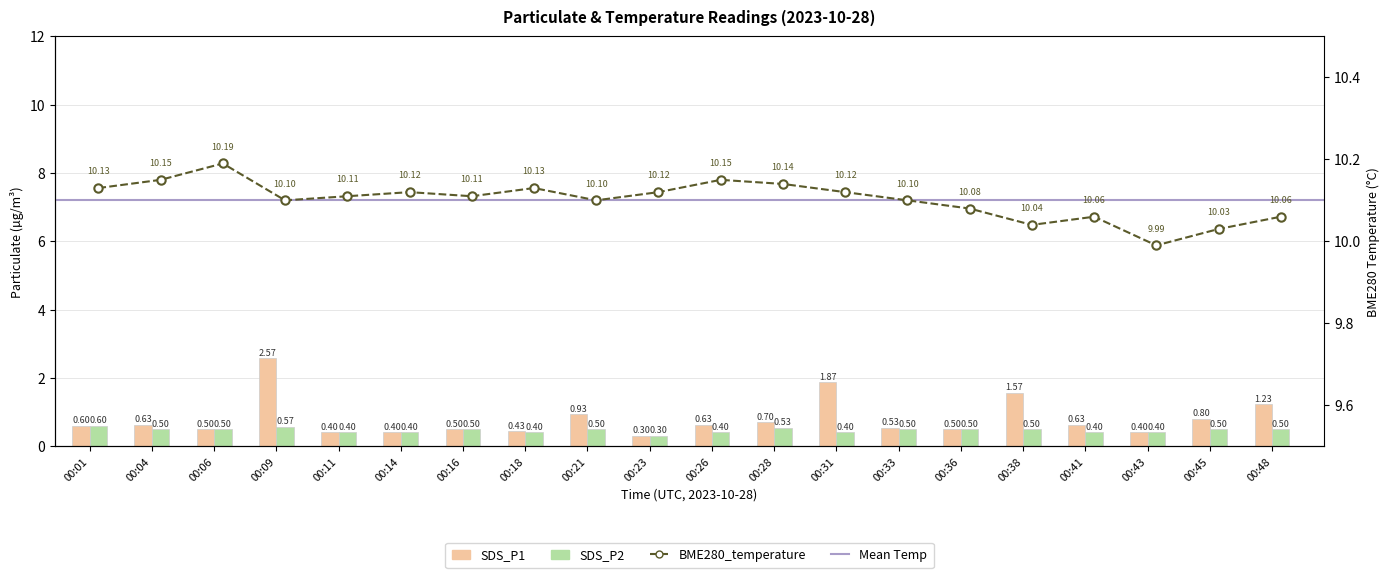

What is the sum of the SDS_P1 values at 00:01 and 00:16?

1.1